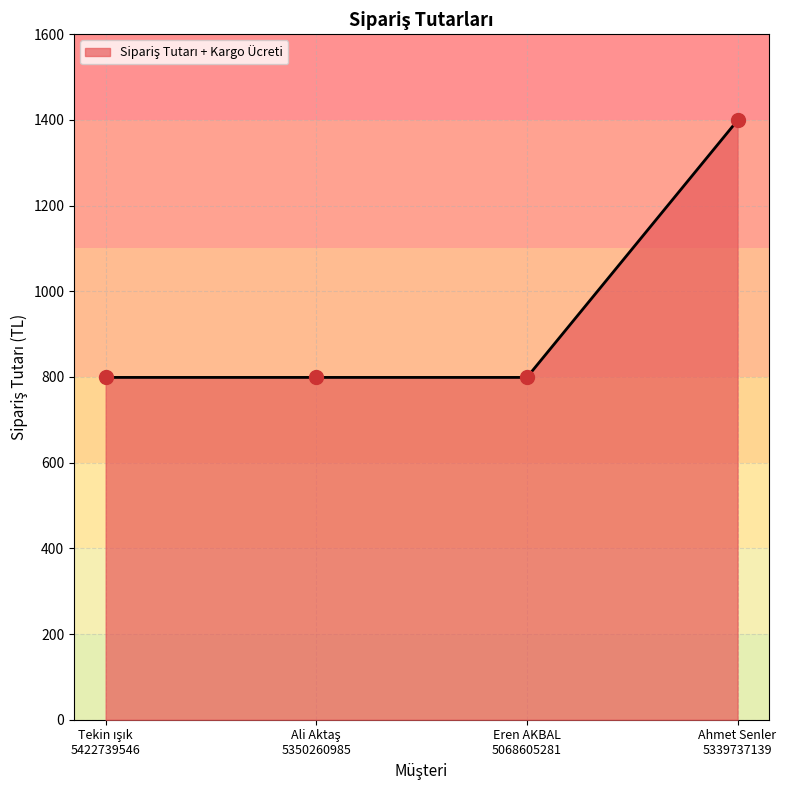

What is the maximum value shown in the chart?

1399